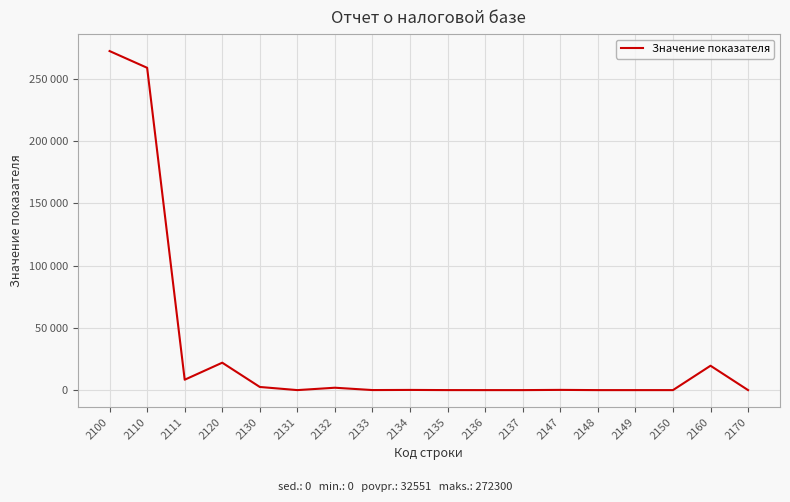

Does the chart have visible grid lines?

Yes